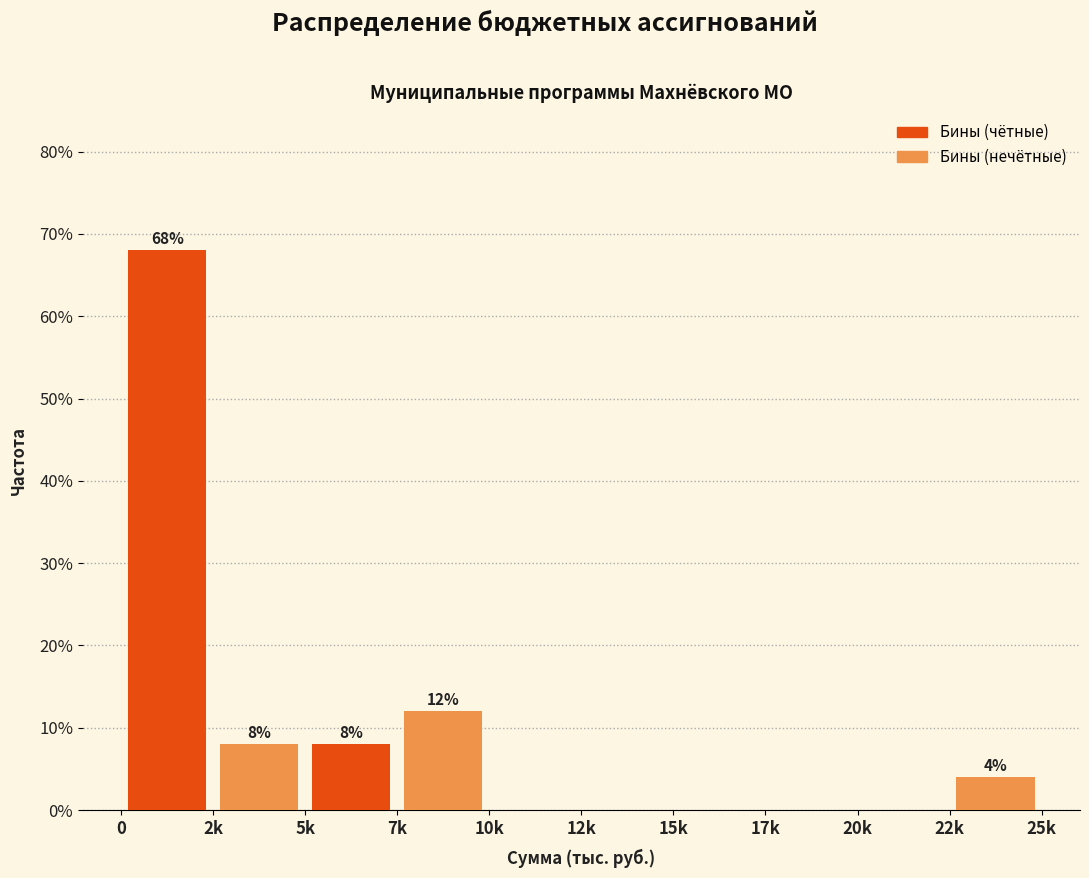

Are the bars horizontal?

No